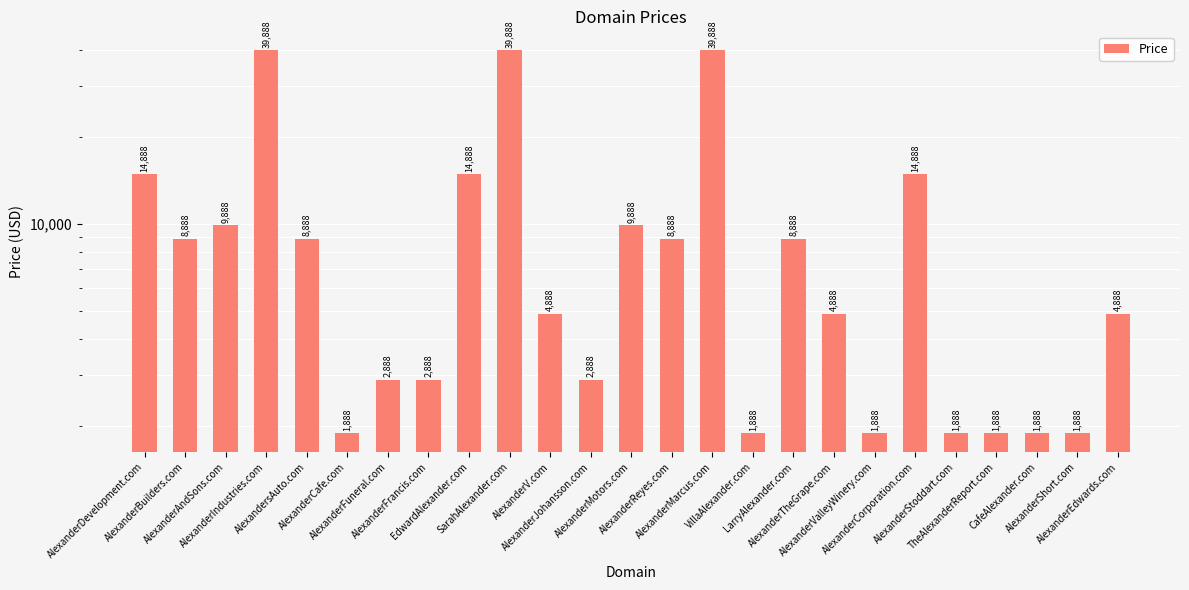

Rank the categories by value from highest to lowest.

AlexanderIndustries.com, SarahAlexander.com, AlexanderMarcus.com, AlexanderDevelopment.com, EdwardAlexander.com, AlexanderCorporation.com, AlexanderAndSons.com, AlexanderMotors.com, AlexanderBuilders.com, AlexandersAuto.com, AlexanderReyes.com, LarryAlexander.com, AlexanderV.com, AlexanderTheGrape.com, AlexanderEdwards.com, AlexanderFuneral.com, AlexanderFrancis.com, AlexanderJohansson.com, AlexanderCafe.com, VillaAlexander.com, AlexanderValleyWinery.com, AlexanderStoddart.com, TheAlexanderReport.com, CafeAlexander.com, AlexanderShort.com